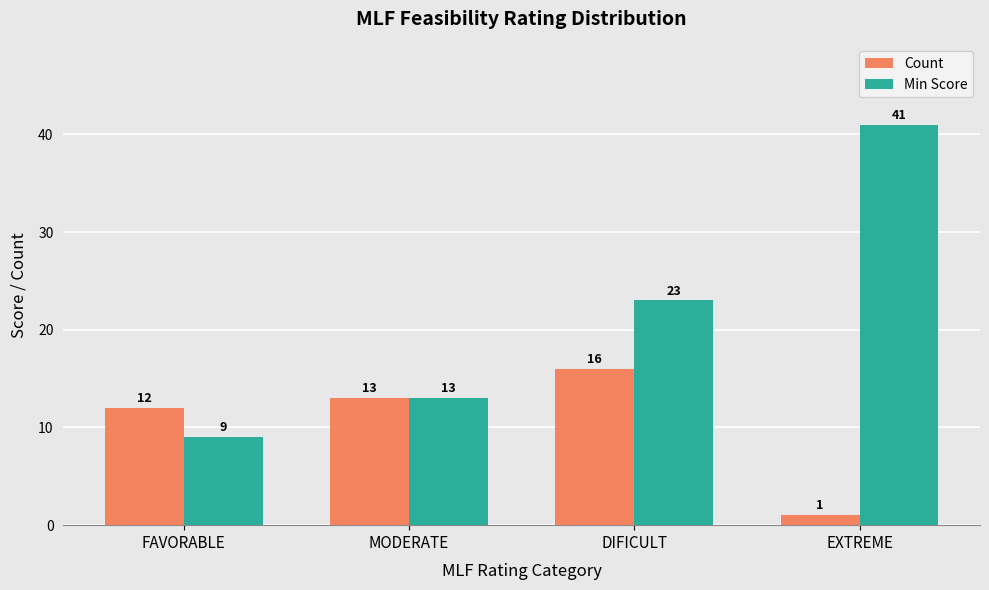

At which category is the sum across all series the highest?

EXTREME